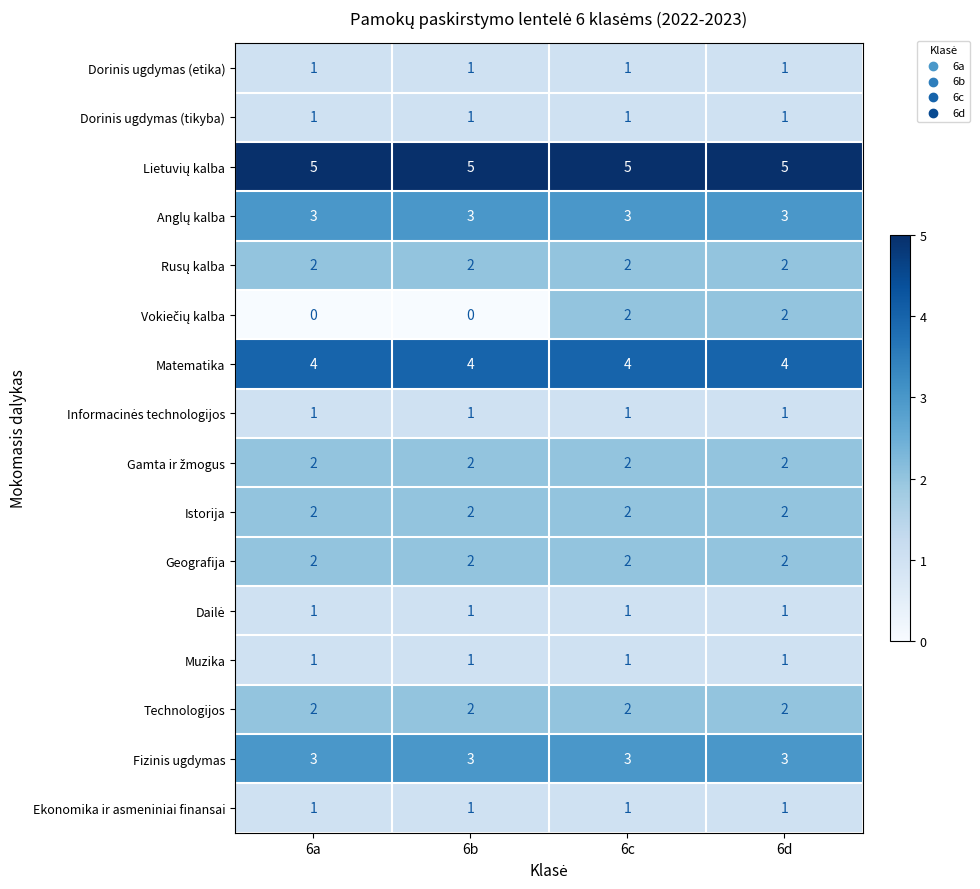

How many data points does each series have?

4